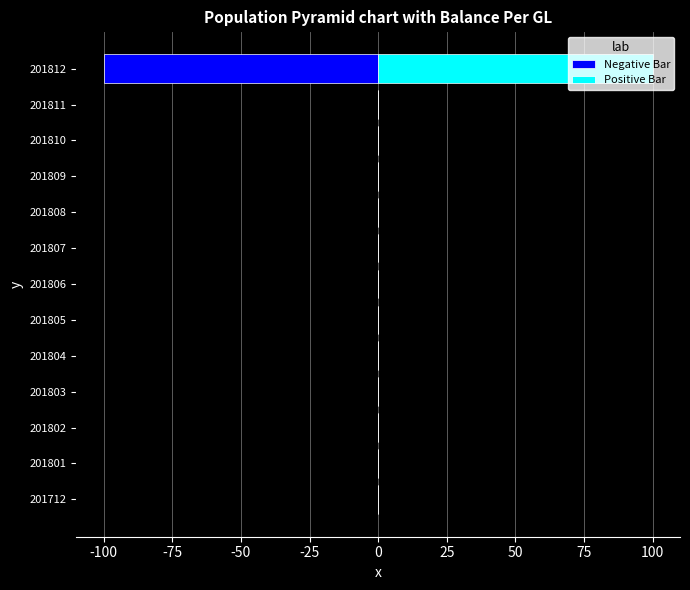

Reading left to right, what are all the values shown in this chart?

Negative Bar: 0	0	0	0	0	0	0	0	0	0	0	0	-100
Positive Bar: 0	0	0	0	0	0	0	0	0	0	0	0	100